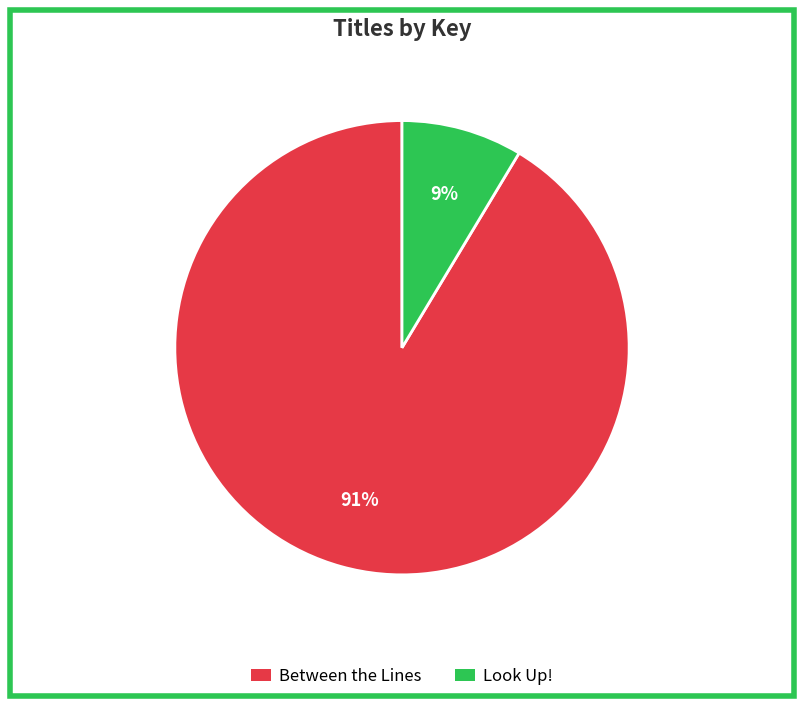

Which has a higher value, Look Up! or Between the Lines?

Between the Lines